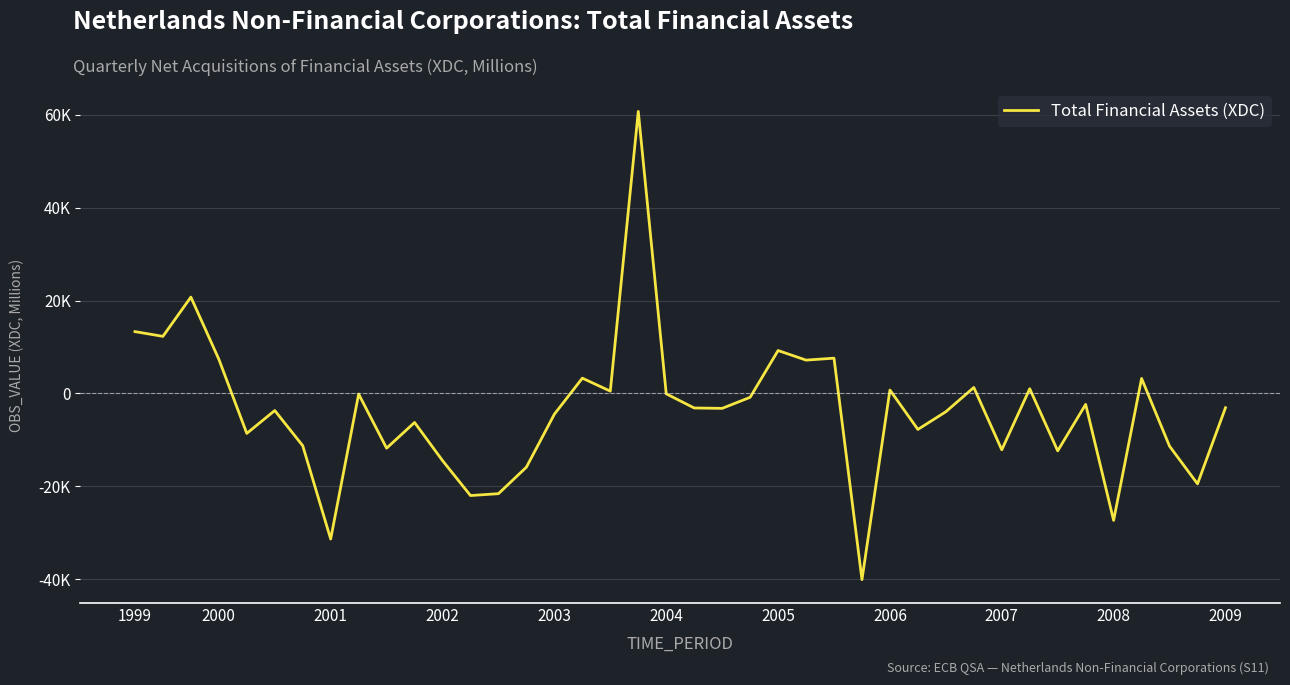

Where is the first local minimum?

2000